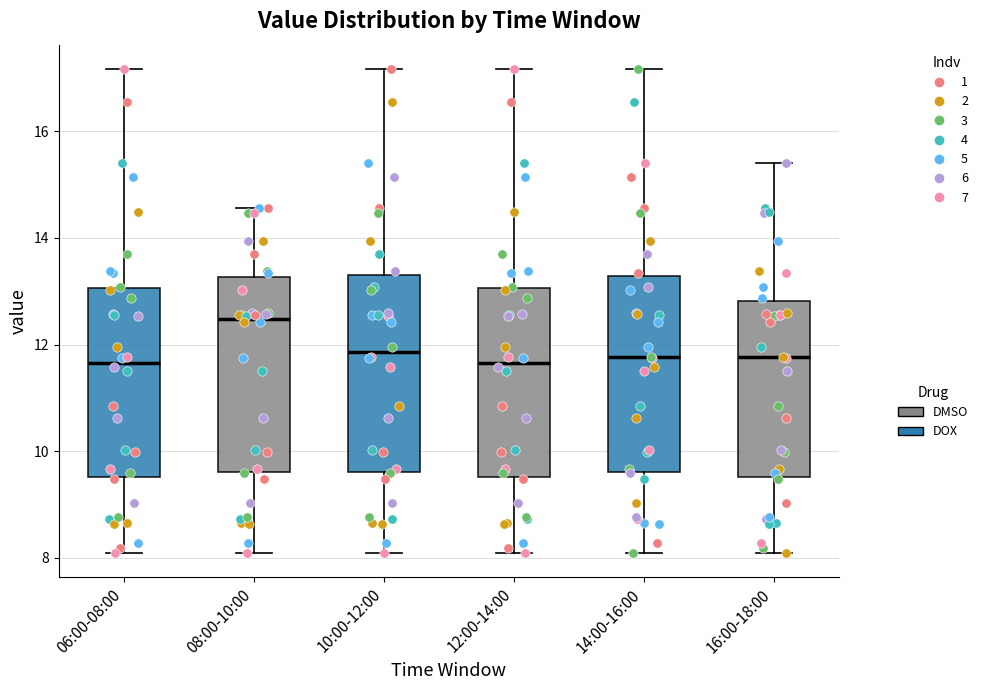

Reading left to right, read every box against the y-axis: the position of its median line, the range the box covers, and the ends of its whiskers. The values are not printed on the chart, so give them approximately, as read against the axis.

06:00-08:00: median 11.6, box 9.6 to 13.0, whiskers 8.2 to 17.2
08:00-10:00: median 12.4, box 9.6 to 13.2, whiskers 8.2 to 14.6
10:00-12:00: median 11.8, box 9.6 to 13.4, whiskers 8.2 to 17.2
12:00-14:00: median 11.6, box 9.6 to 13.0, whiskers 8.2 to 17.2
14:00-16:00: median 11.8, box 9.6 to 13.2, whiskers 8.2 to 17.2
16:00-18:00: median 11.8, box 9.6 to 12.8, whiskers 8.2 to 15.4